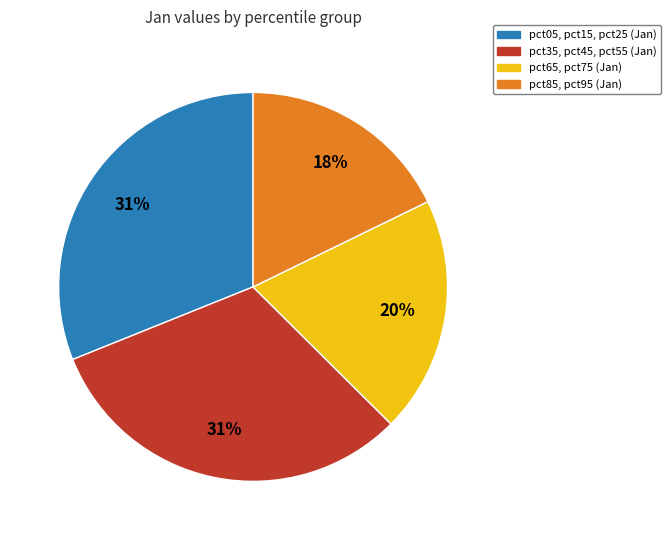

To the nearest percent, what is the average slice percentage?

25%